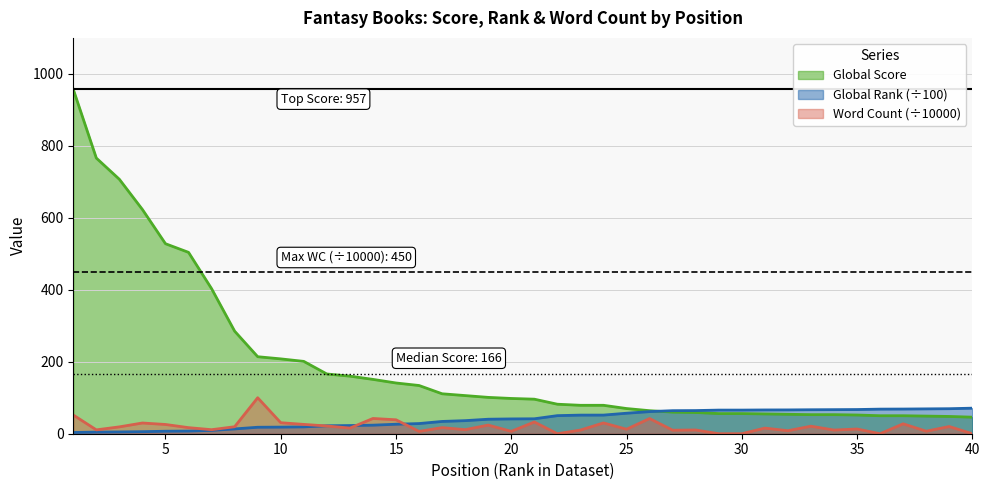

How many values in the Global Rank (÷100) series are below 41?

19